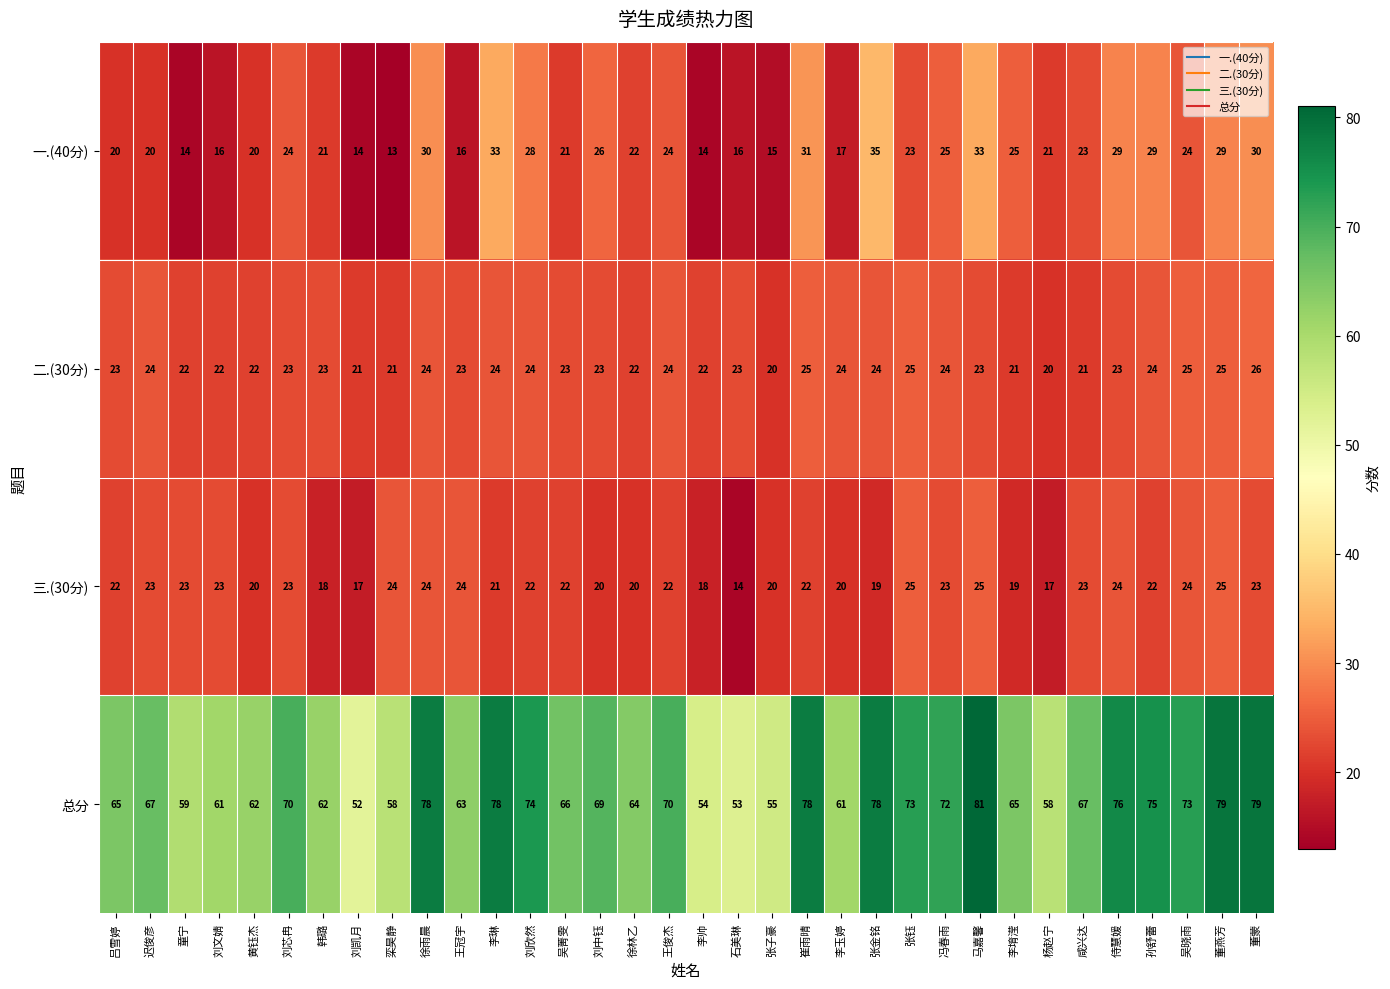

True or false: 二.(30分) has a value of 20 at 张子豪.

True